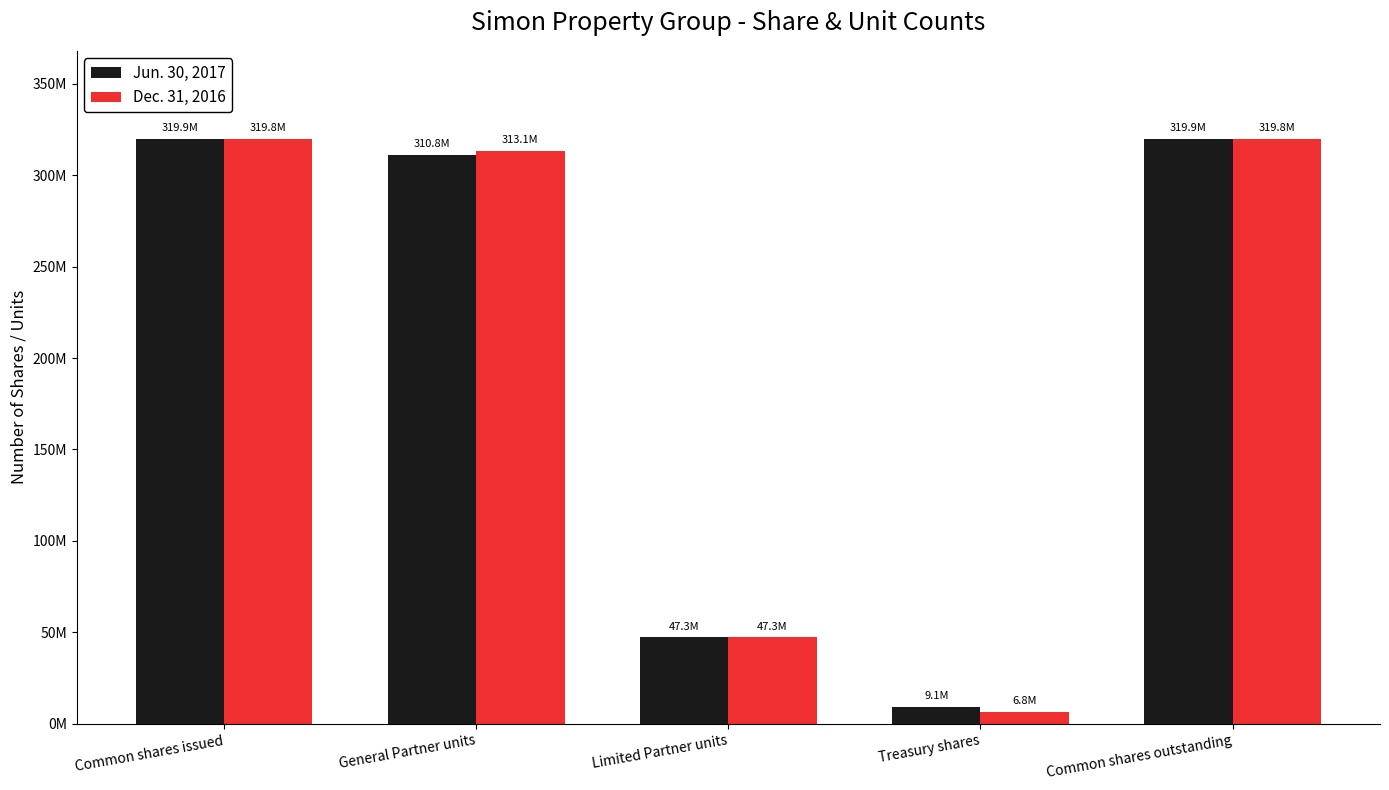

Are the bars grouped side by side (vs. stacked)?

Yes